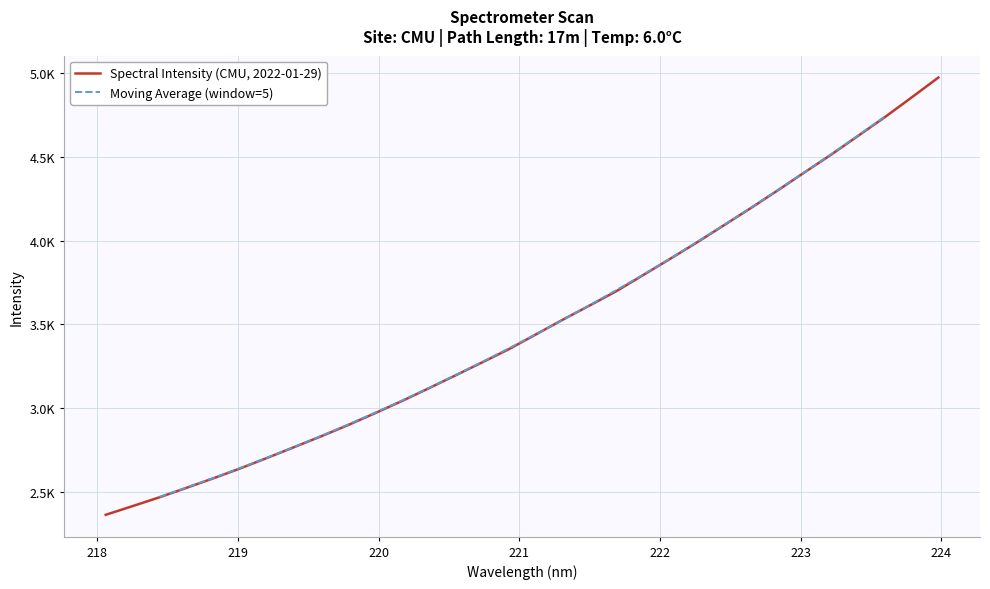

Approximately how many times larger is the value at 218.8244 compared to 220.1623?

0.8